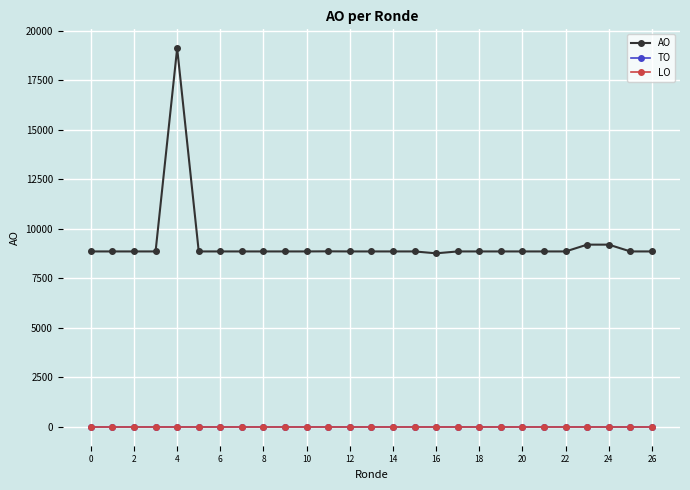

Does the chart have visible grid lines?

Yes